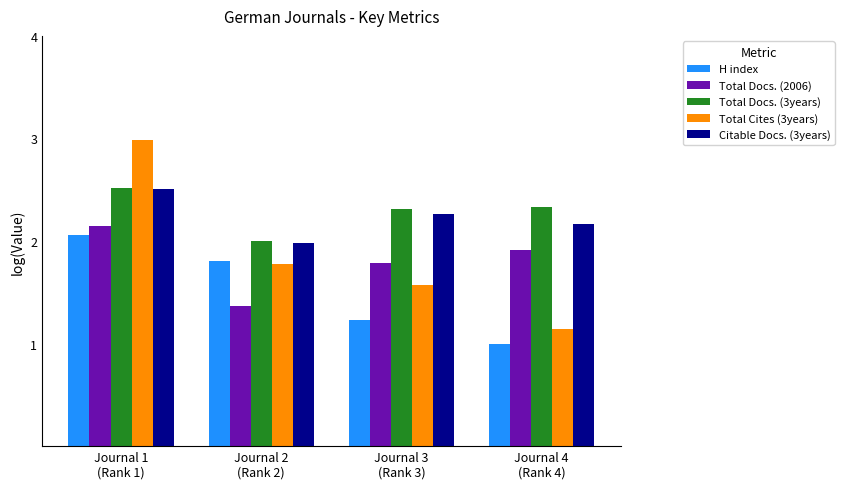

Between Journal 1
(Rank 1) and Journal 4
(Rank 4), which series saw the biggest shift?

Total Cites (3years)